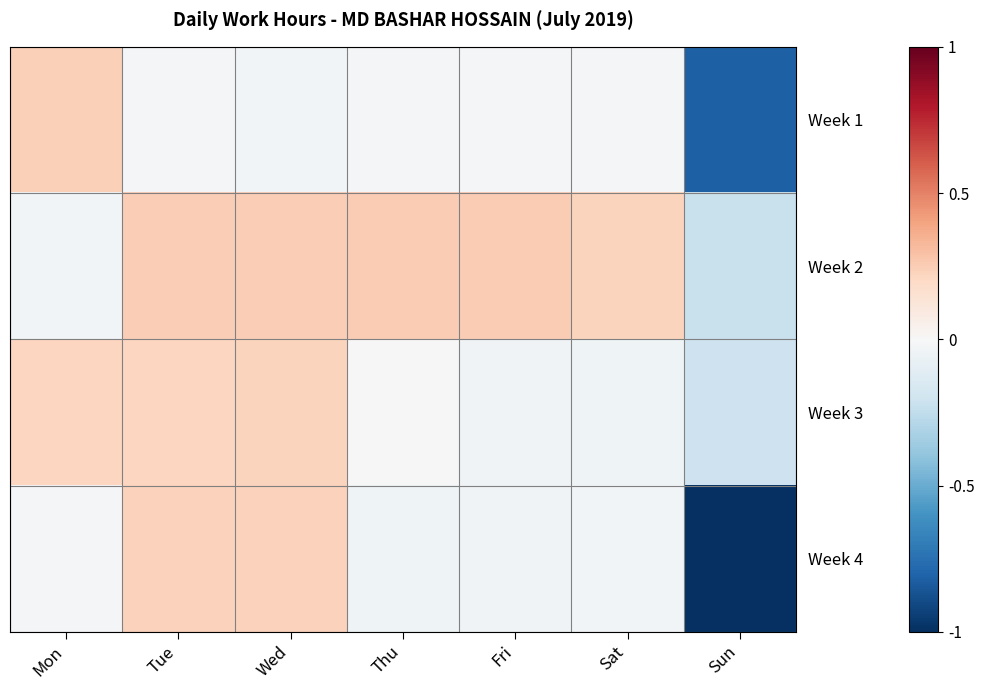

Reading left to right, what are all the values shown in this chart?

Week 1: Mon=0.2	Tue=-0.0	Wed=-0.0	Thu=-0.0	Fri=-0.0	Sat=-0.0	Sun=-0.8
Week 2: Mon=-0.0	Tue=0.2	Wed=0.2	Thu=0.3	Fri=0.3	Sat=0.2	Sun=-0.2
Week 3: Mon=0.2	Tue=0.2	Wed=0.2	Thu=-0.0	Fri=-0.0	Sat=-0.0	Sun=-0.2
Week 4: Mon=-0.0	Tue=0.2	Wed=0.2	Thu=-0.0	Fri=-0.0	Sat=-0.0	Sun=-1.0